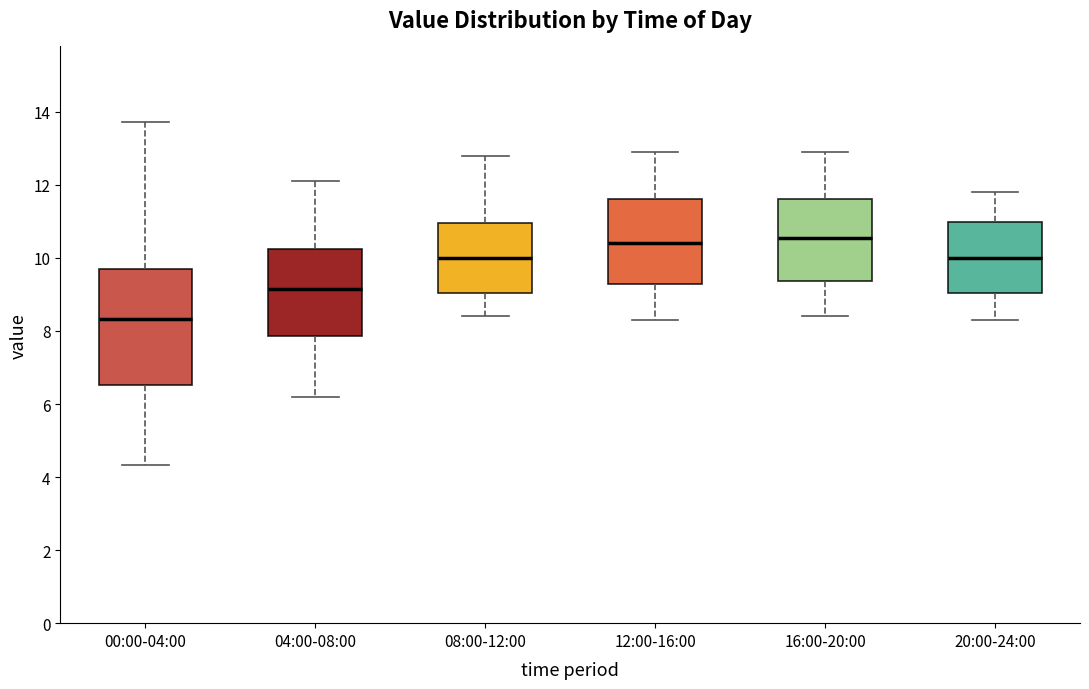

Comparing the boxes themselves (not the whiskers), which one is the tallest?

00:00-04:00